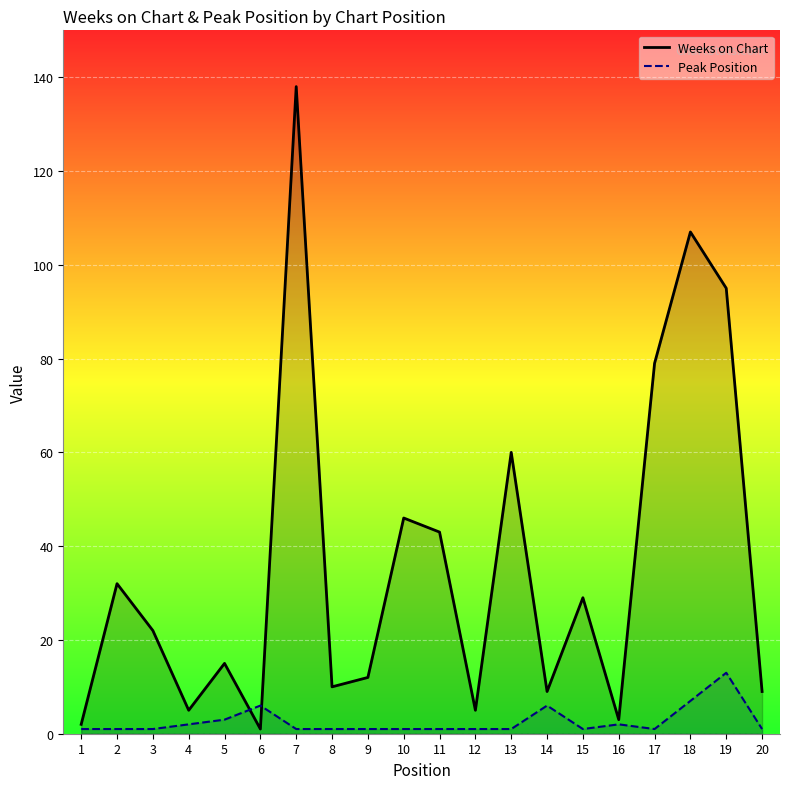

Reading right to left, list all the values displayed in this chart.

Weeks on Chart: 9	95	107	79	3	29	9	60	5	43	46	12	10	138	1	15	5	22	32	2
Peak Position: 1	13	7	1	2	1	6	1	1	1	1	1	1	1	6	3	2	1	1	1